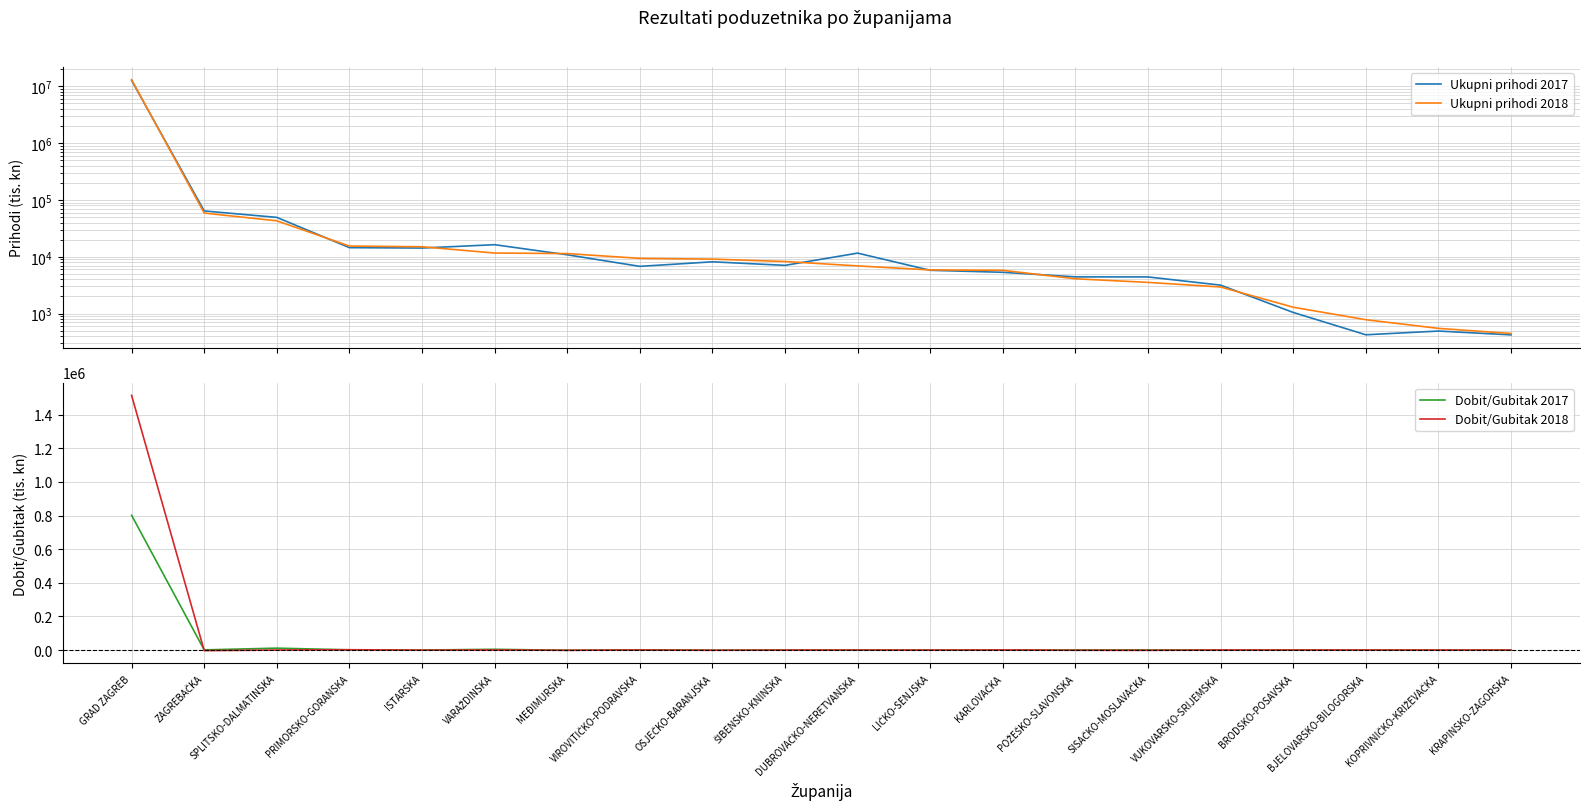

True or false: Dobit/Gubitak 2018 and Ukupni prihodi 2017 cross at least once.

False